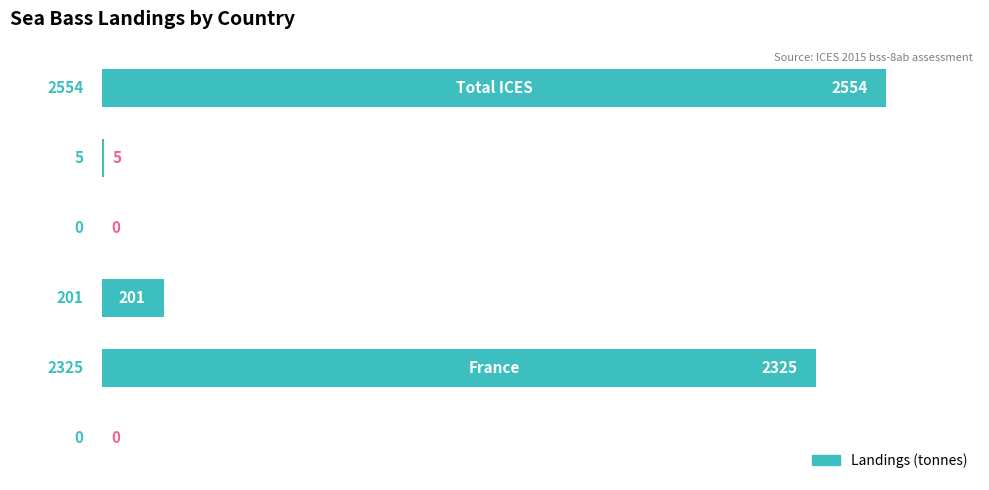

What is the maximum value shown in the chart?

2554